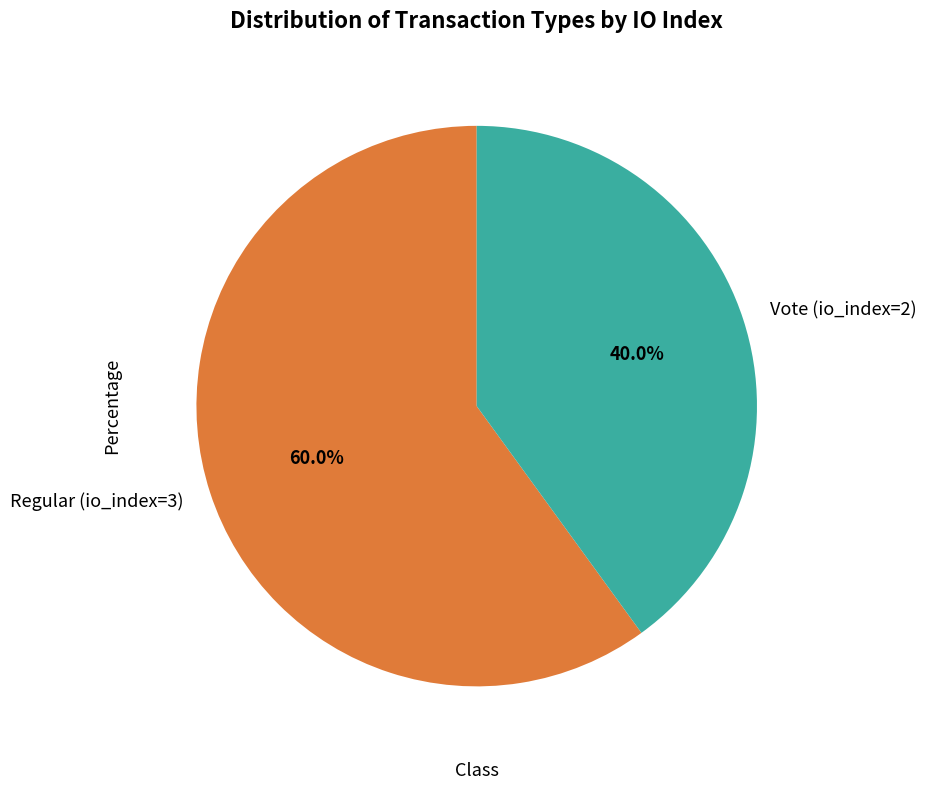

How many slices are in this pie chart?

2